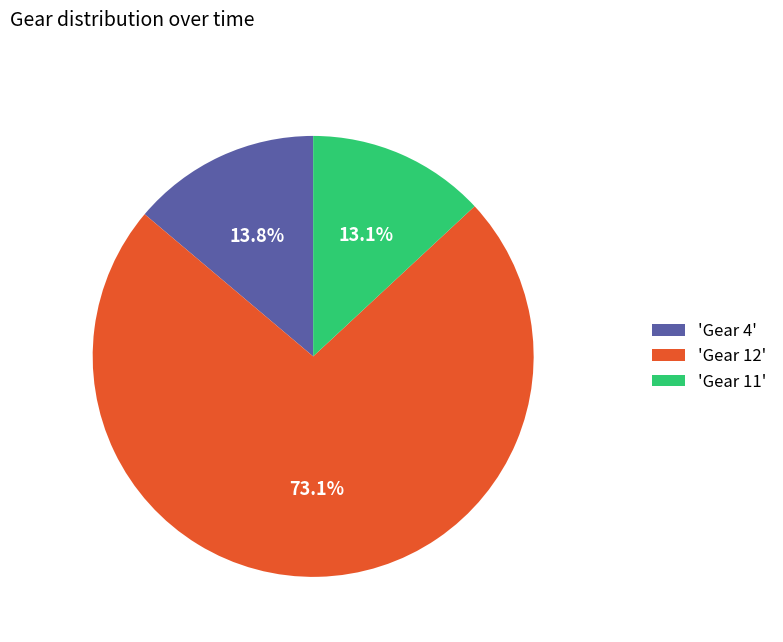

Which has a higher value, 'Gear 11' or 'Gear 4'?

'Gear 4'